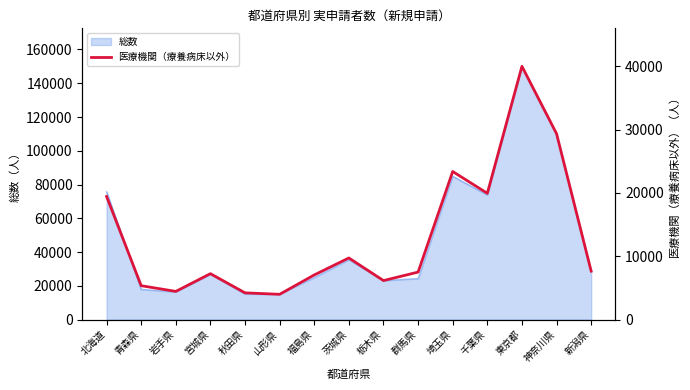

The value of 総数 at 宮城県 is 6809. True or false?

False